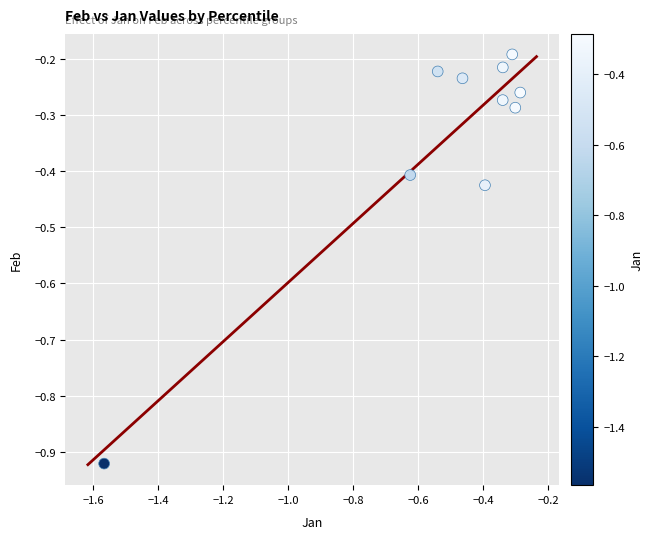

What is the range of X values (max minus min)?

1.3